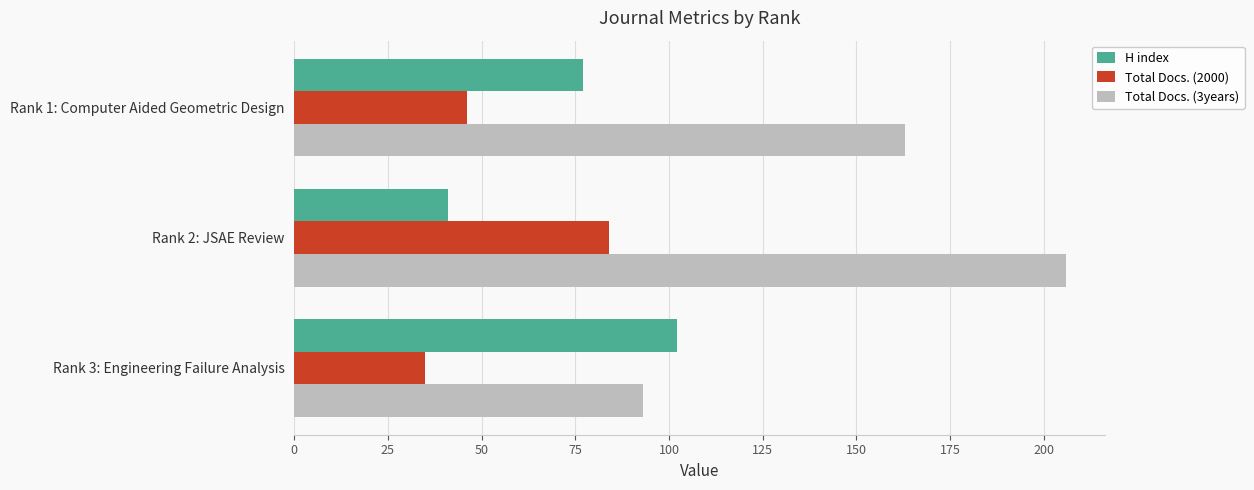

The value of H index at Rank 3: Engineering Failure Analysis is 31. True or false?

False